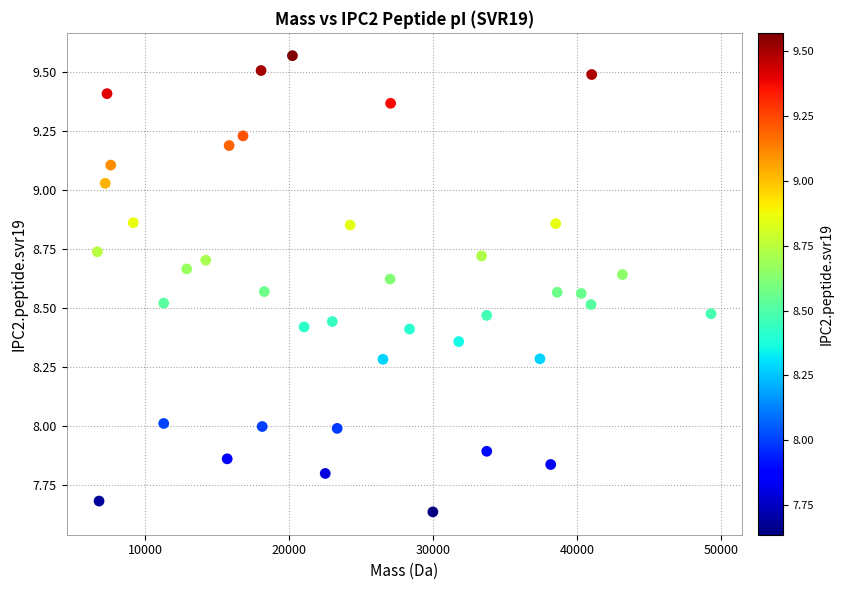

What is the range of Y values (max minus min)?

1.9